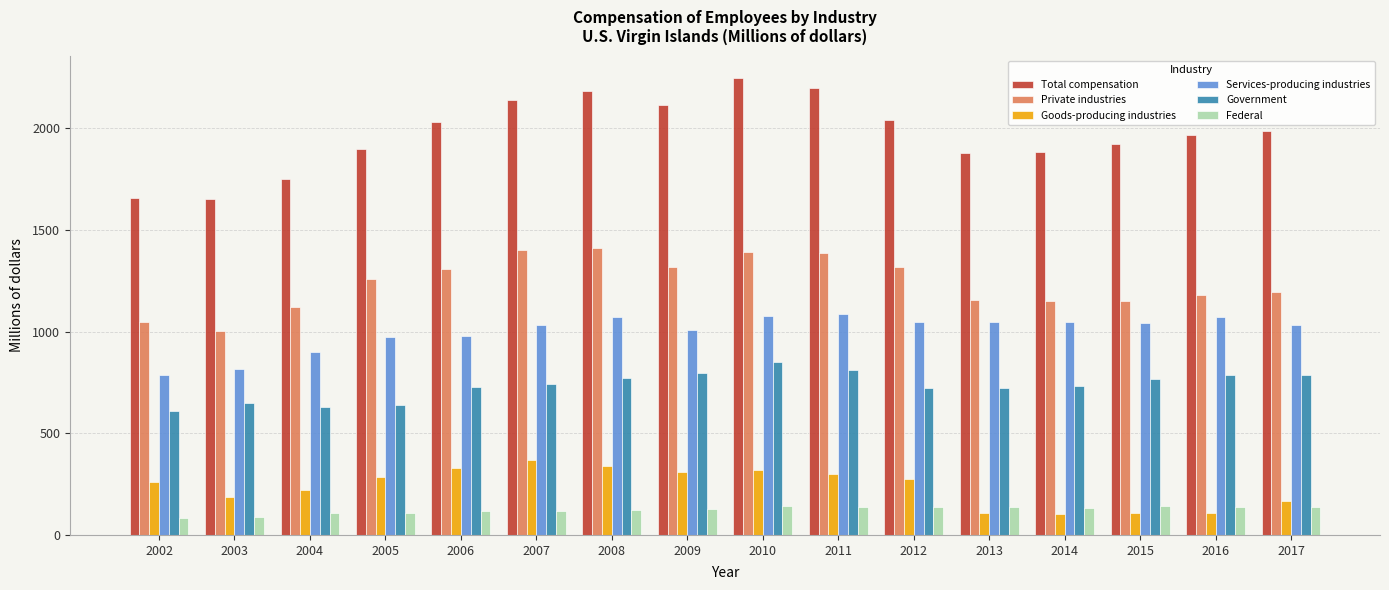

How many values in the Government series are below 741?

8